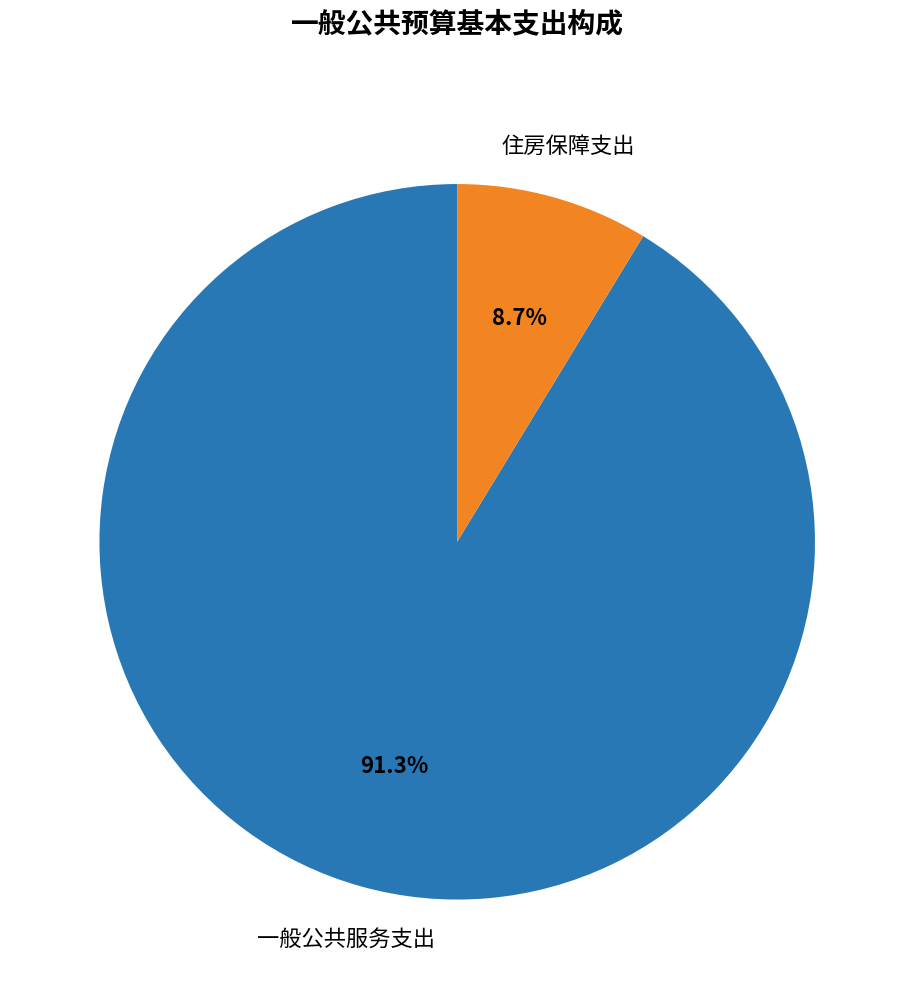

What is the largest slice in the pie chart?

一般公共服务支出